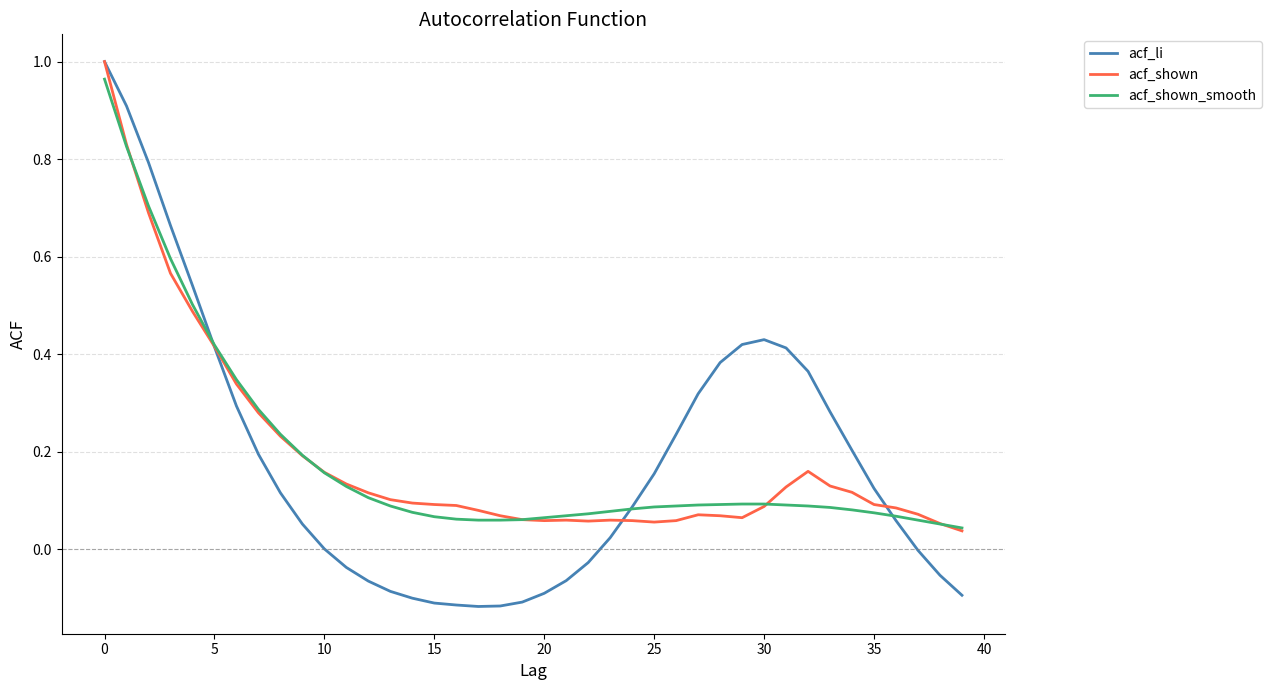

Which series has the widest spread of values?

acf_li